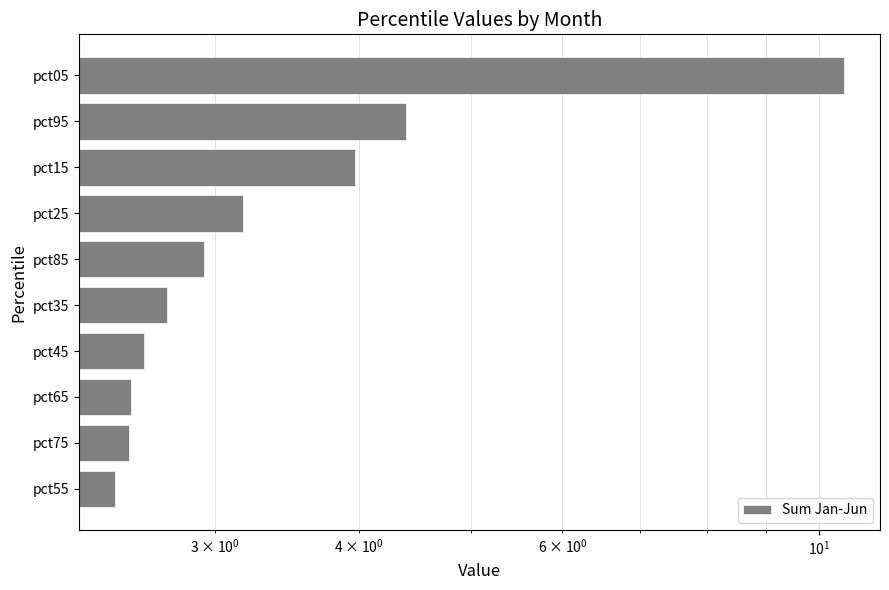

Reading right to left, transcribe all the data shown in this chart.

10.5	4.4	4.0	3.2	2.9	2.7	2.6	2.5	2.5	2.5